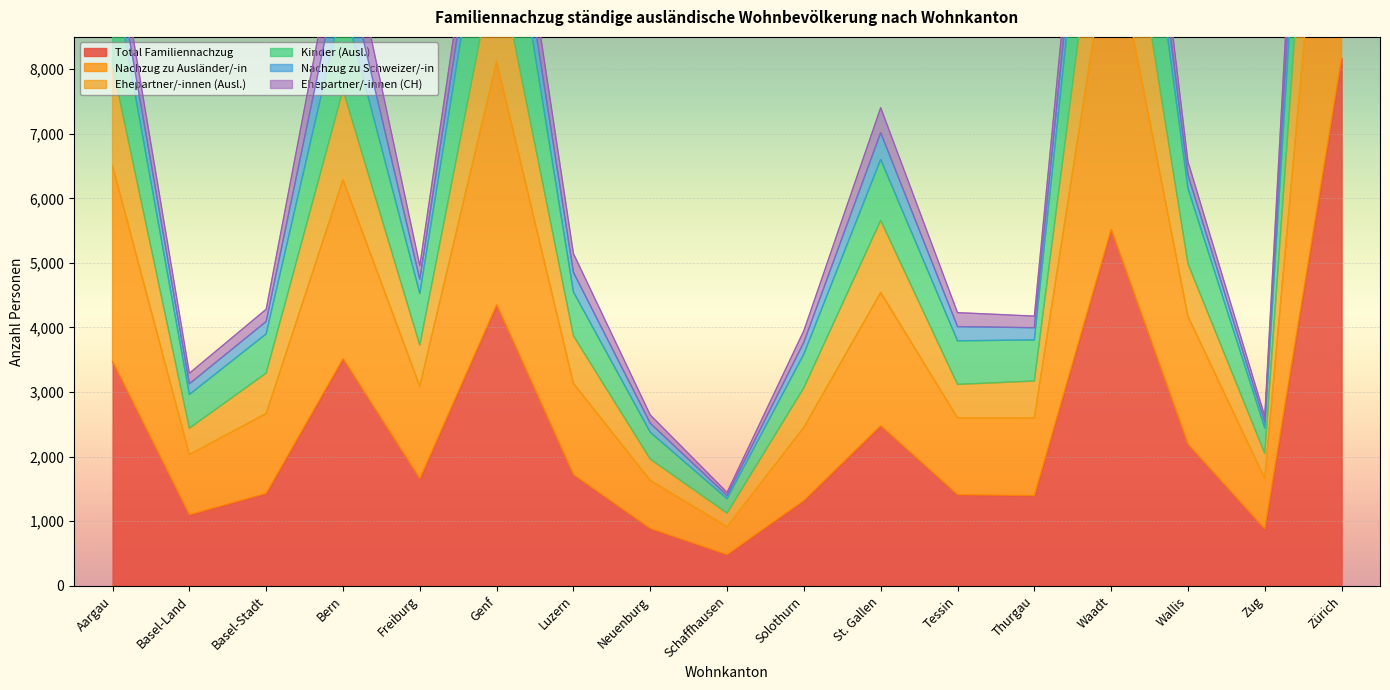

What is the difference between the maximum and second lowest values in the Kinder (Ausl.) series?

13237